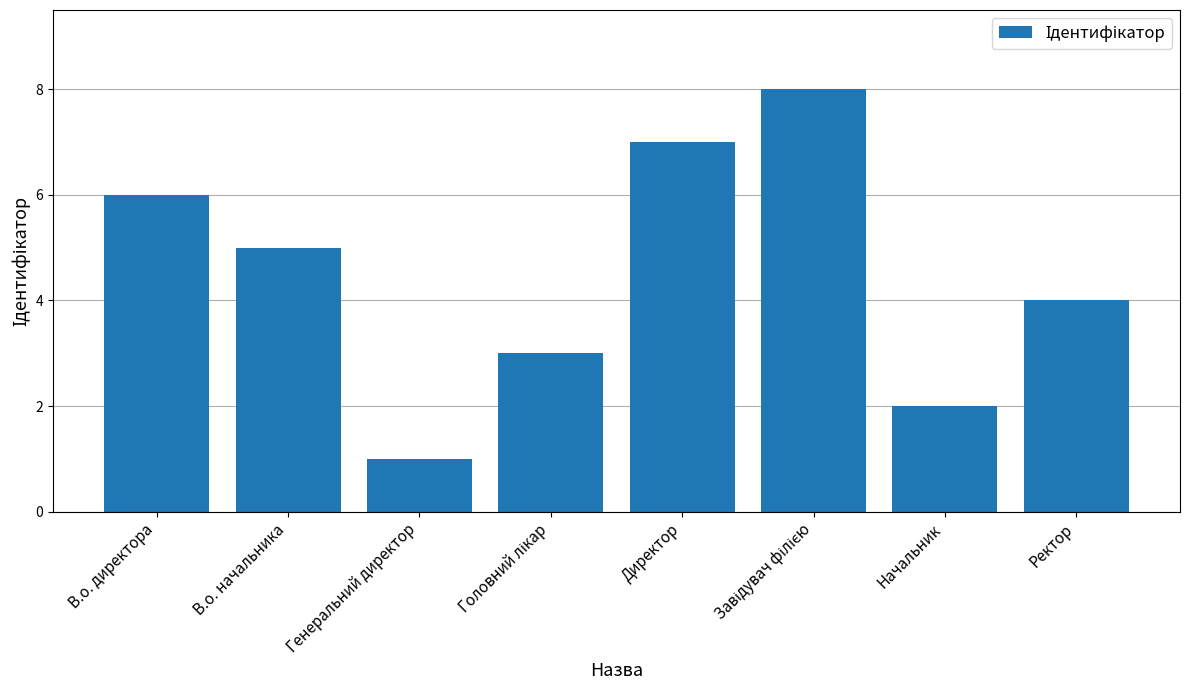

Which label corresponds to the smallest value in the chart?

Генеральний директор